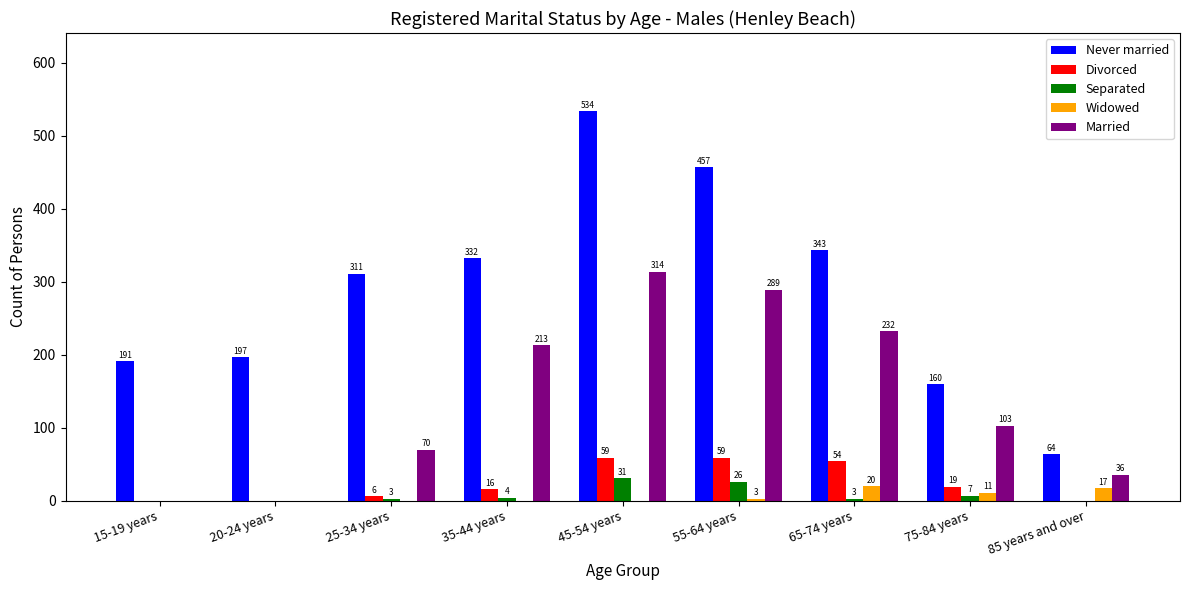

At which label is Never married closest to 299?

25-34 years